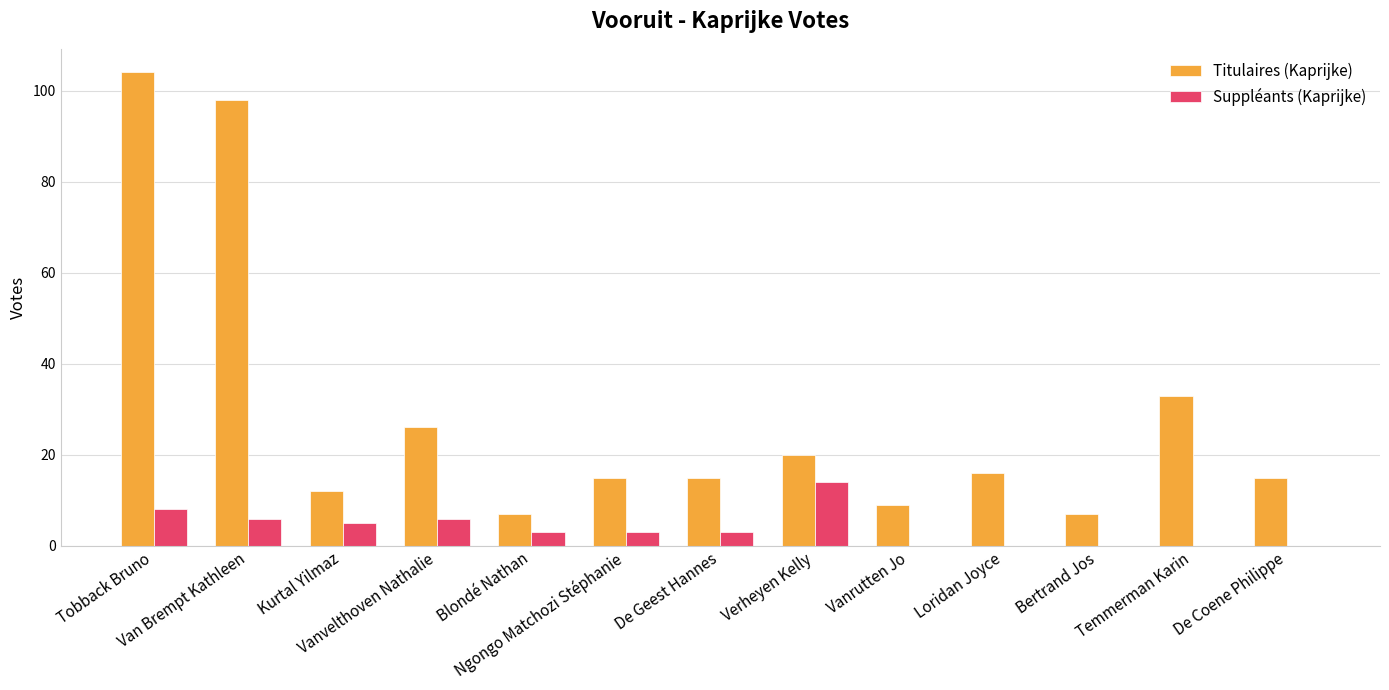

Which series has the largest total across all categories?

Titulaires (Kaprijke)